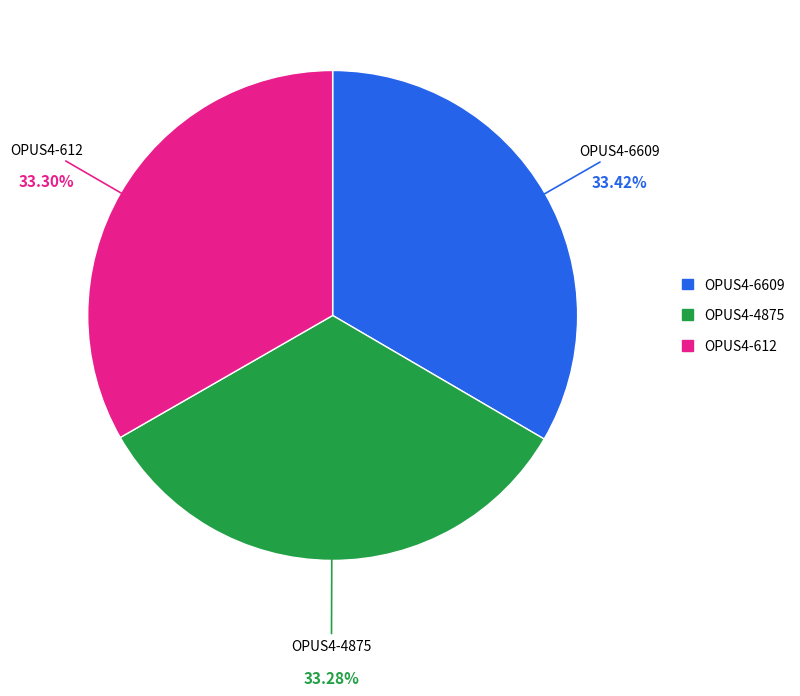

To the nearest percent, what percentage of the pie is OPUS4-4875?

33%